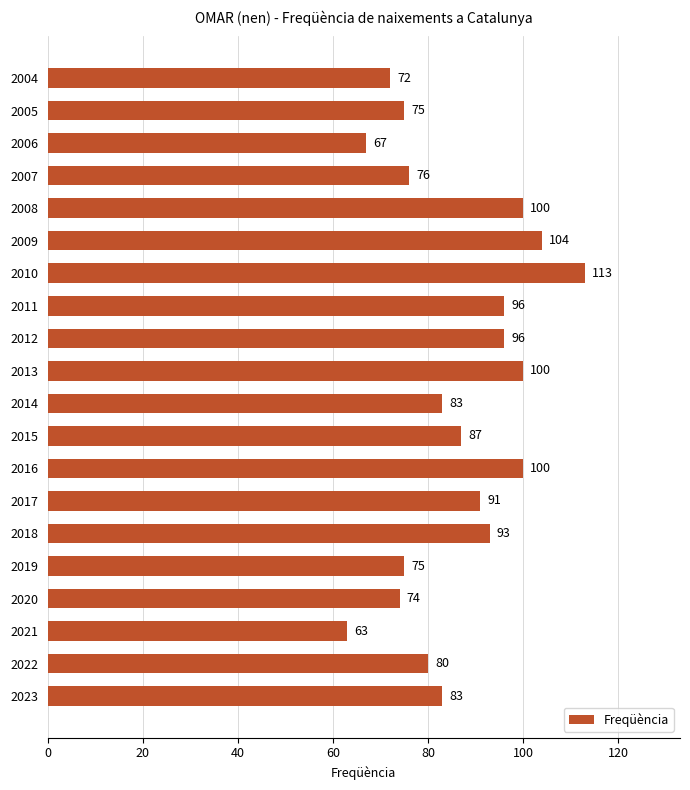

Which has a higher value, 2010 or 2009?

2010